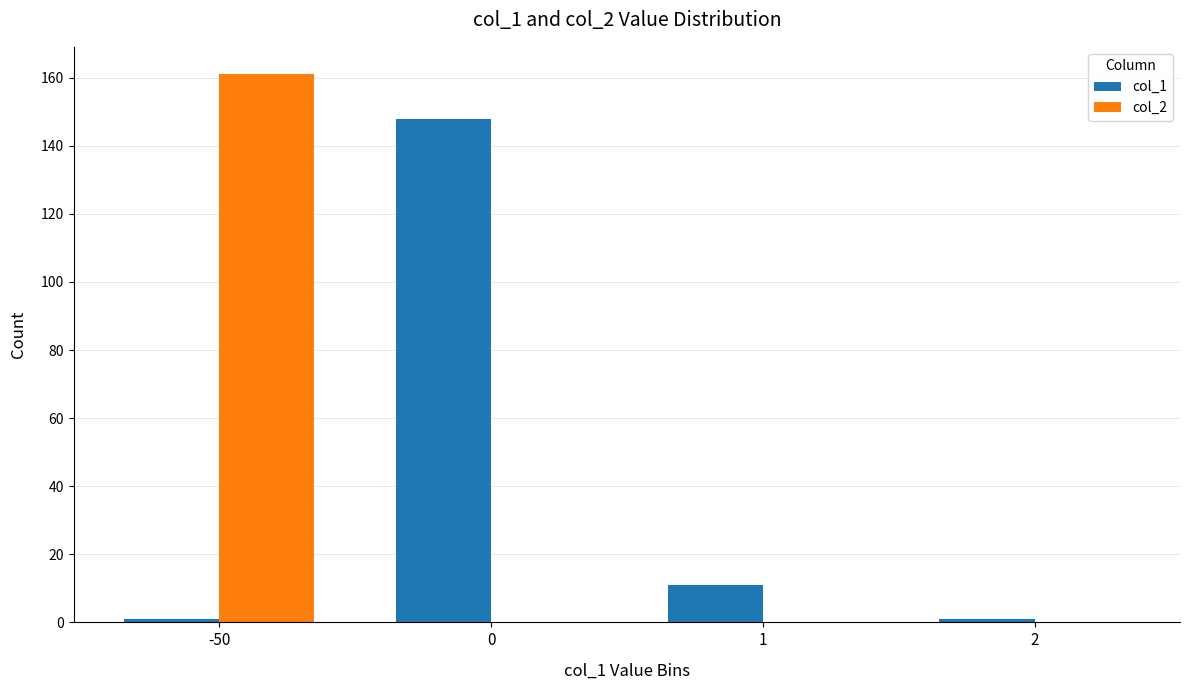

What is the spread (max minus min) of values at -50?

160